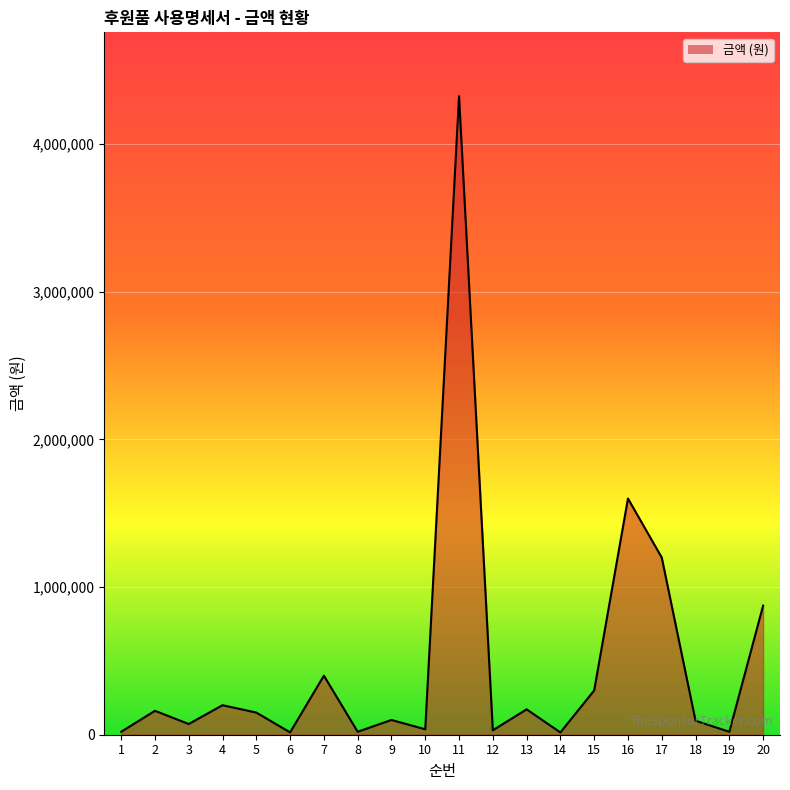

Count the number of values greater than 150000.

9